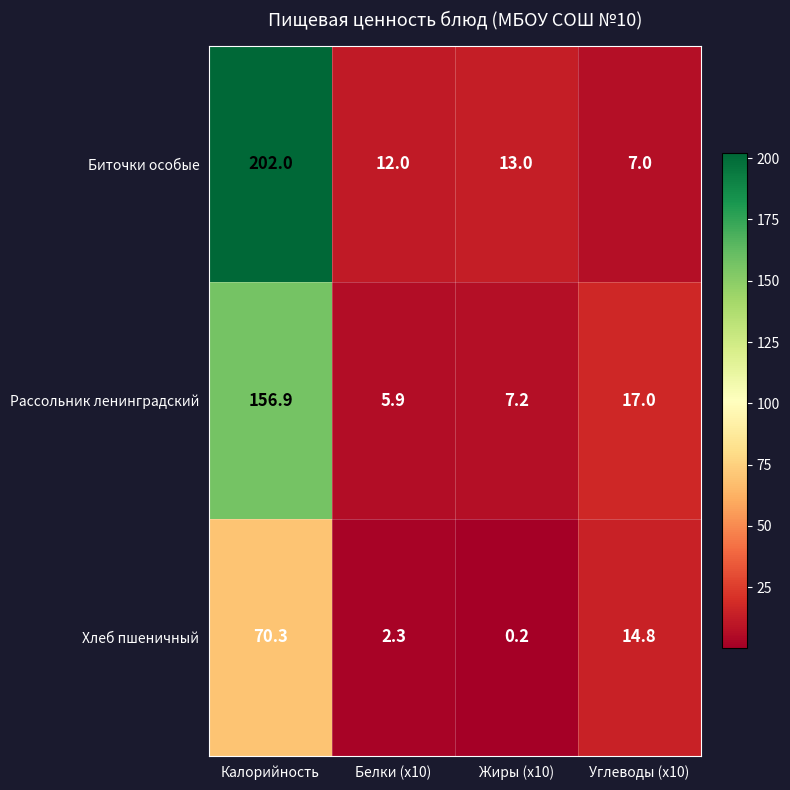

How many data points does each series have?

4